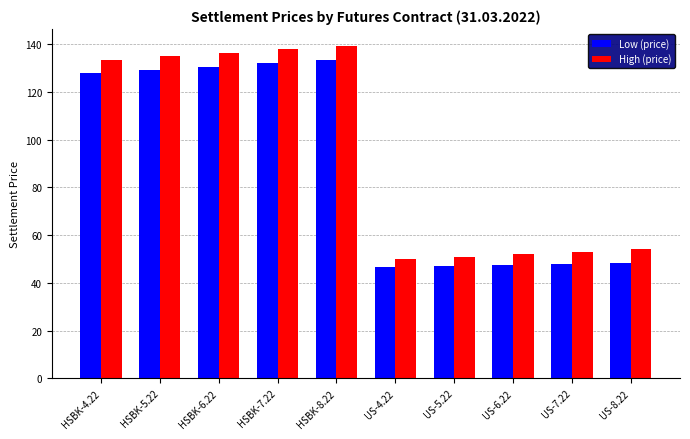

Which series changed the most between HSBK-4.22 and US-4.22?

High (price)